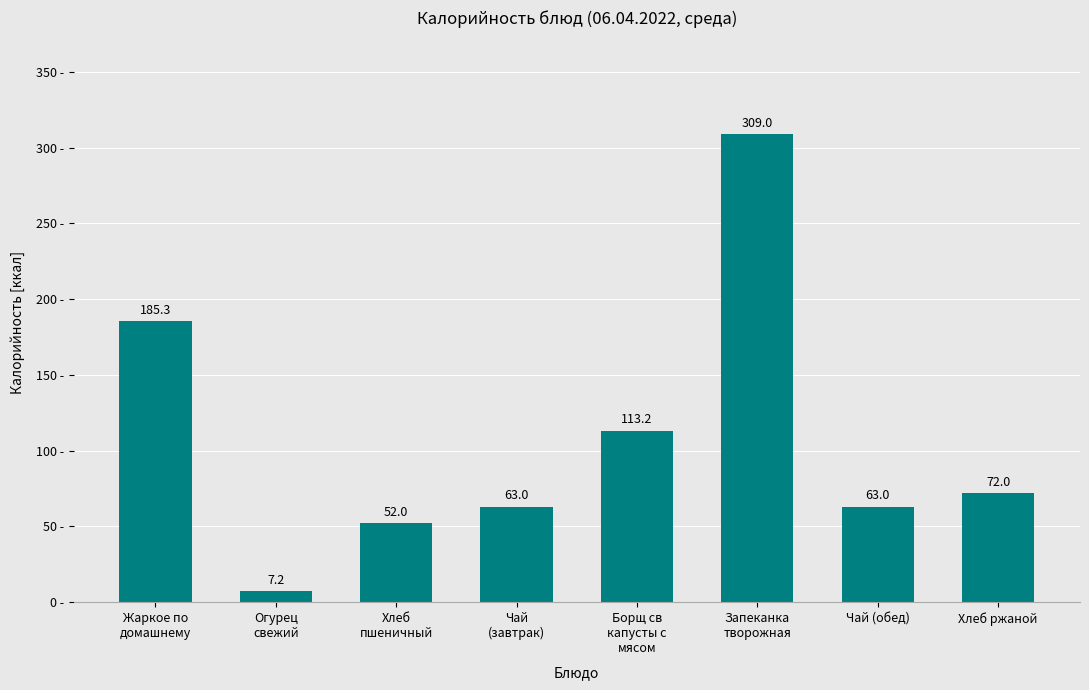

Does the chart contain any negative values?

No